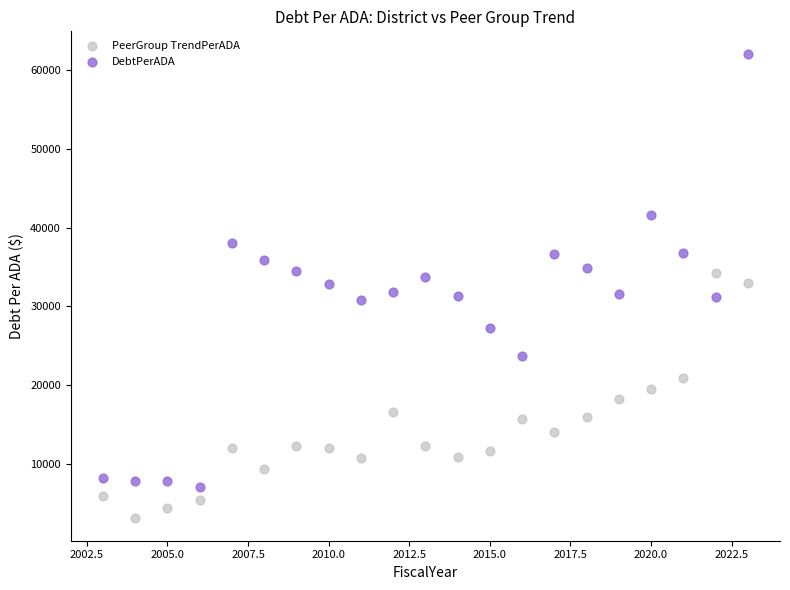

Which series contains the highest Y value?

DebtPerADA